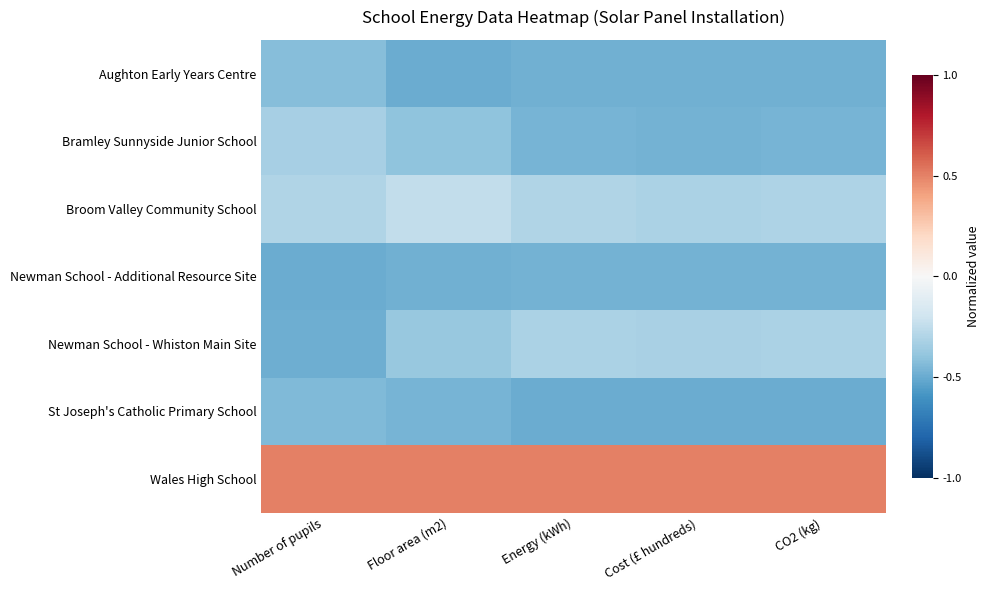

What is the greatest value displayed?

0.5